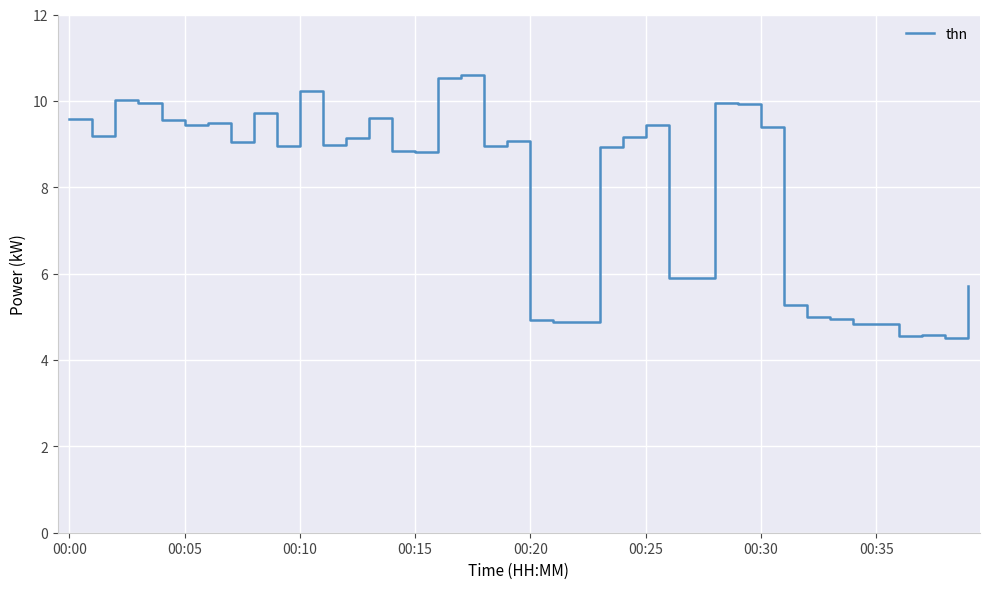

What is the difference between the maximum and minimum values?

6.1